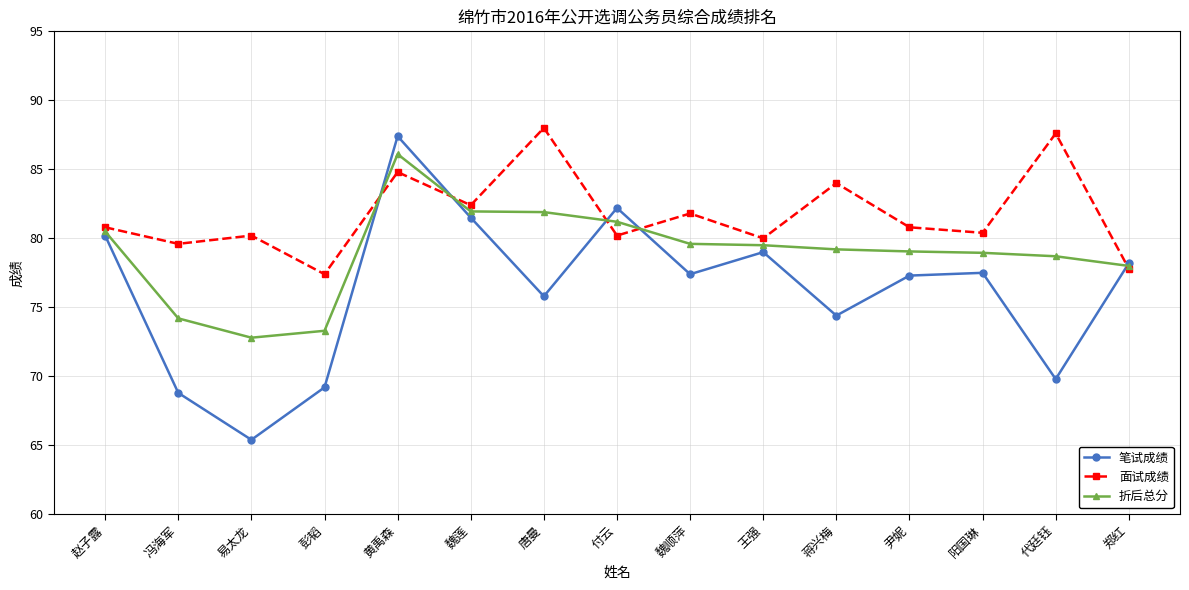

What is the spread (max minus min) of values at 阳国琳?

2.9